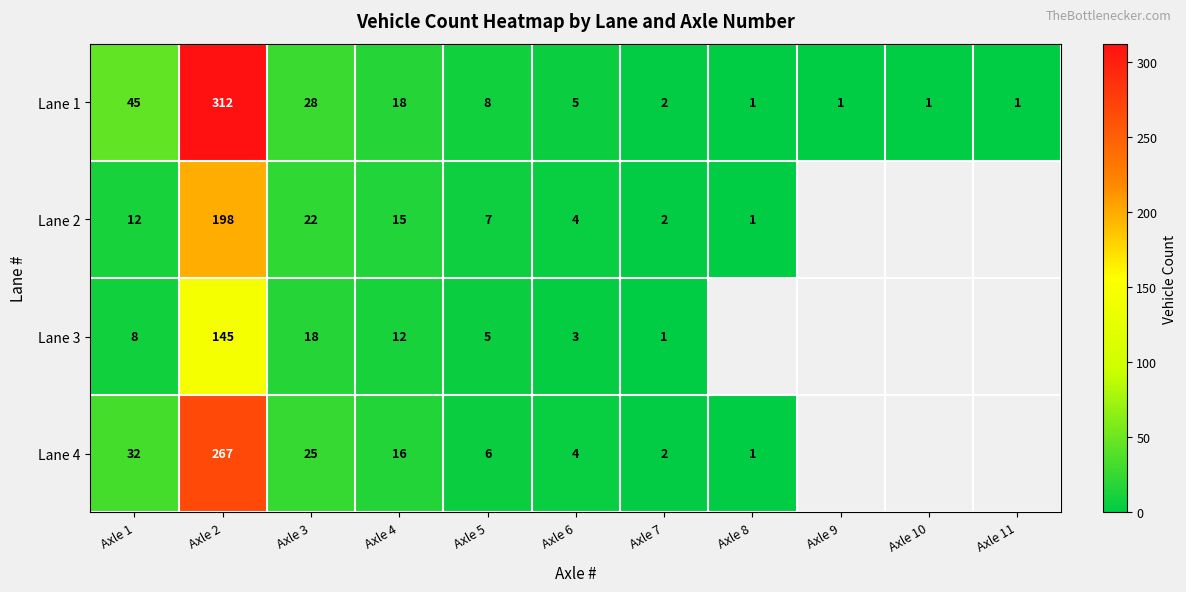

What is the spread (max minus min) of values at Axle 2?

167